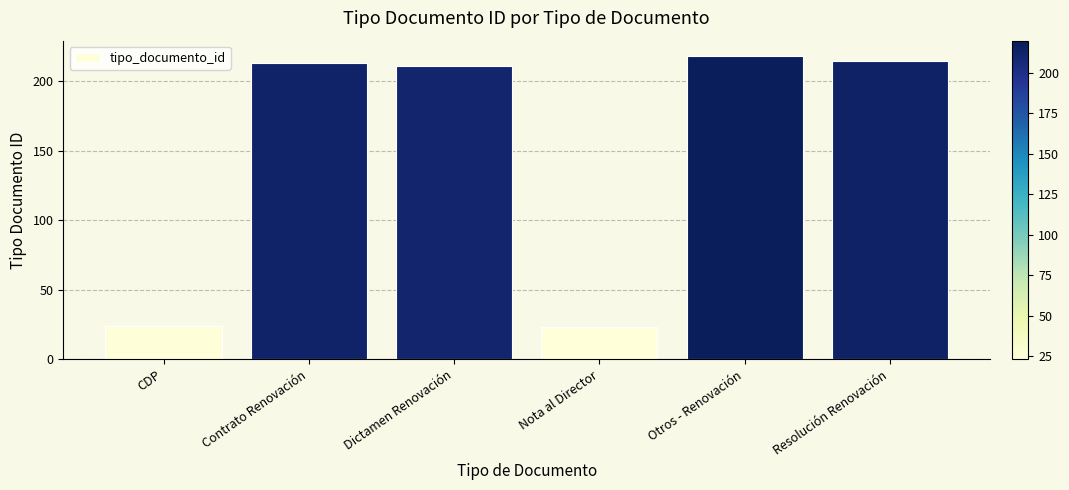

Reading left to right, list all the values displayed in this chart.

CDP=24	Contrato Renovación=213	Dictamen Renovación=211	Nota al Director=23	Otros - Renovación=218	Resolución Renovación=214